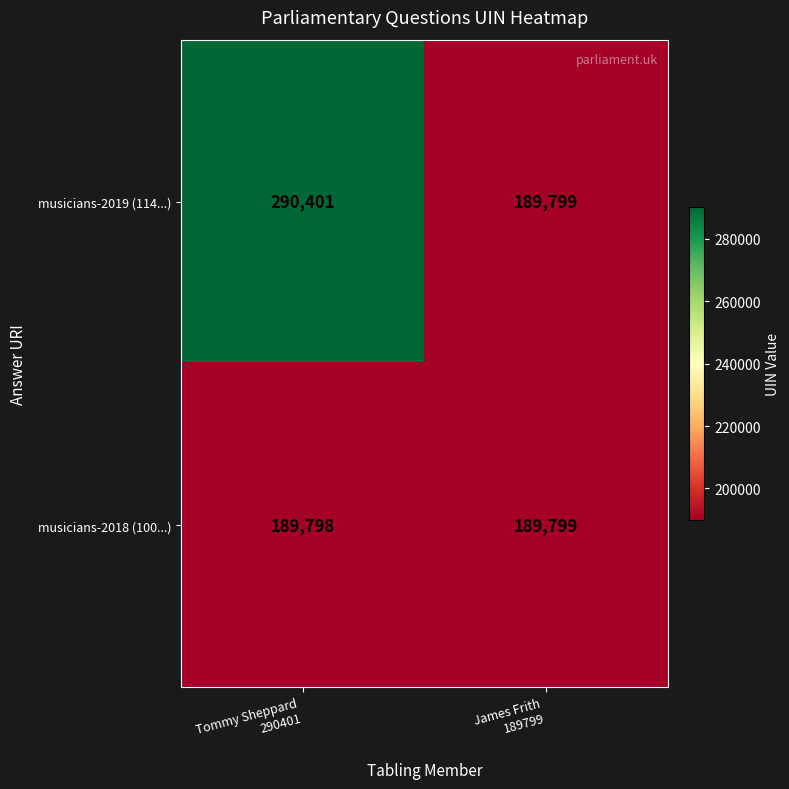

Rank the series at Tommy Sheppard
290401 from highest to lowest value.

musicians-2019 (114...), musicians-2018 (100...)